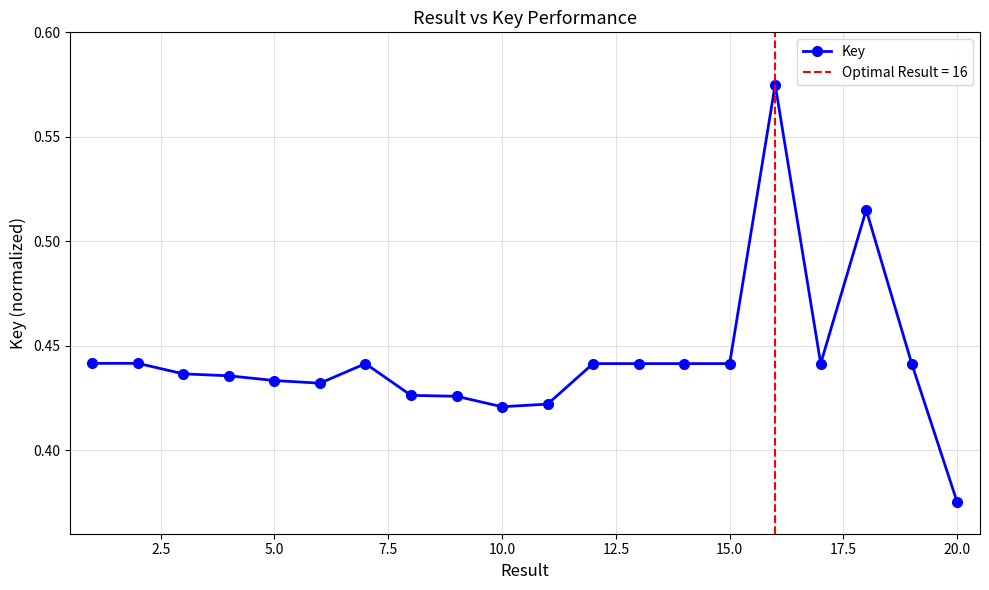

Reading left to right, transcribe all the data shown in this chart.

0.4	0.4	0.4	0.4	0.4	0.4	0.4	0.4	0.4	0.4	0.4	0.4	0.4	0.4	0.4	0.6	0.4	0.5	0.4	0.4